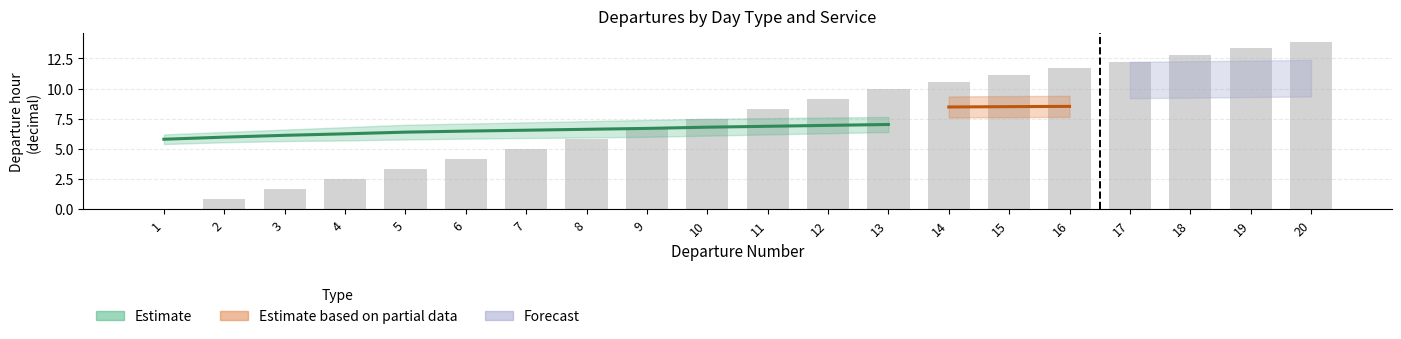

What is the change in value from 2 to 9?

+5.8